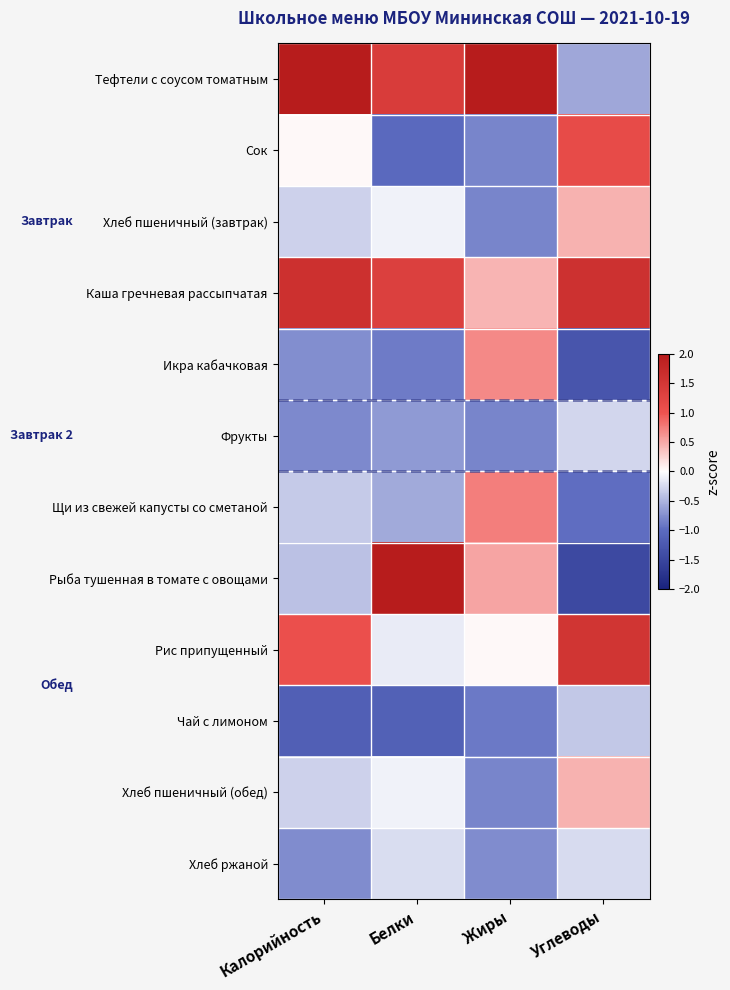

Reading left to right, transcribe all the data shown in this chart.

Тефтели с соусом томатным: Калорийность=2.2	Белки=1.4	Жиры=2.5	Углеводы=-0.6
Сок: Калорийность=0.0	Белки=-1.0	Жиры=-0.8	Углеводы=1.1
Хлеб пшеничный (завтрак): Калорийность=-0.3	Белки=-0.1	Жиры=-0.8	Углеводы=0.4
Каша гречневая рассыпчатая: Калорийность=1.6	Белки=1.3	Жиры=0.4	Углеводы=1.6
Икра кабачковая: Калорийность=-0.8	Белки=-0.9	Жиры=0.7	Углеводы=-1.3
Фрукты: Калорийность=-0.8	Белки=-0.7	Жиры=-0.8	Углеводы=-0.3
Щи из свежей капусты со сметаной: Калорийность=-0.4	Белки=-0.6	Жиры=0.7	Углеводы=-1.0
Рыба тушенная в томате с овощами: Калорийность=-0.4	Белки=2.1	Жиры=0.5	Углеводы=-1.5
Рис припущенный: Калорийность=1.0	Белки=-0.1	Жиры=0.0	Углеводы=1.5
Чай с лимоном: Калорийность=-1.2	Белки=-1.1	Жиры=-0.9	Углеводы=-0.4
Хлеб пшеничный (обед): Калорийность=-0.3	Белки=-0.1	Жиры=-0.8	Углеводы=0.4
Хлеб ржаной: Калорийность=-0.8	Белки=-0.2	Жиры=-0.8	Углеводы=-0.2